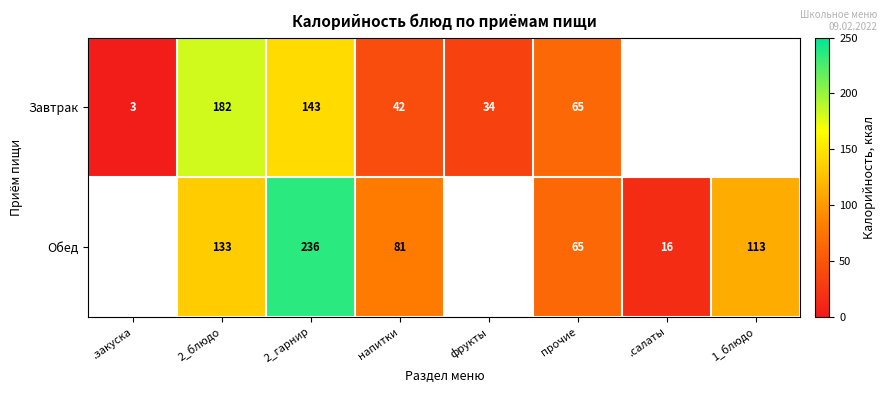

The value of Завтрак at напитки is 74.8. True or false?

False